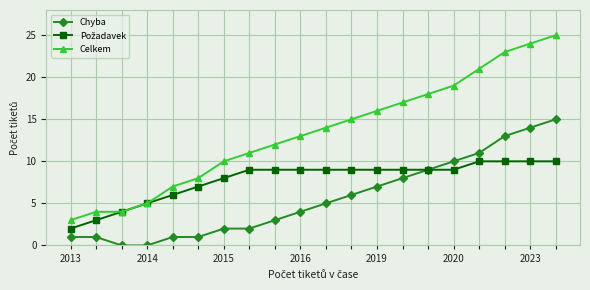

What is the difference between the second highest and second lowest values in the Chyba series?

14